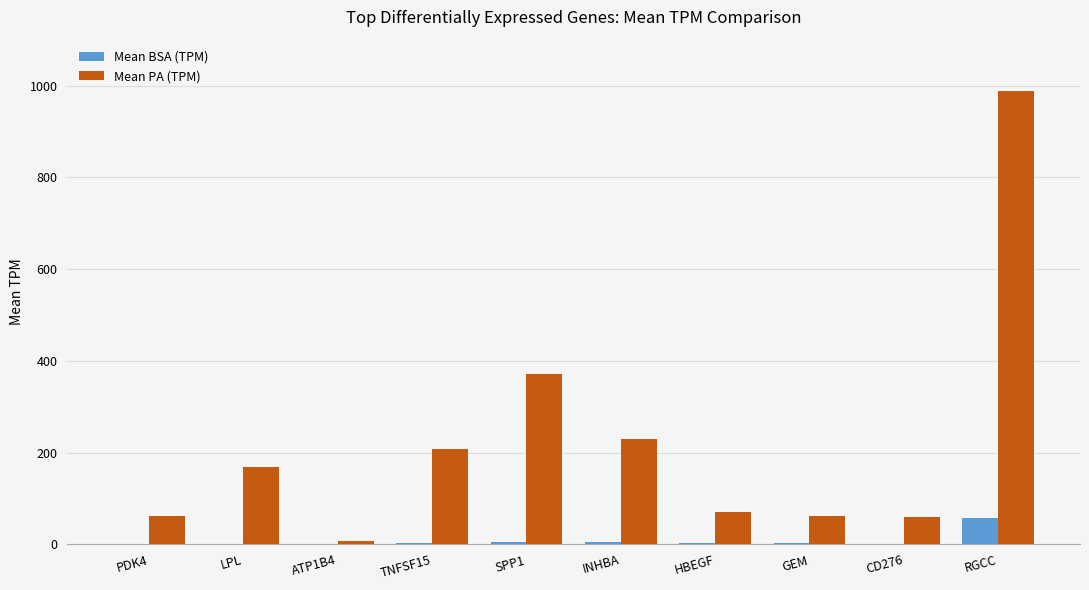

Between TNFSF15 and SPP1, which series saw the biggest shift?

Mean PA (TPM)